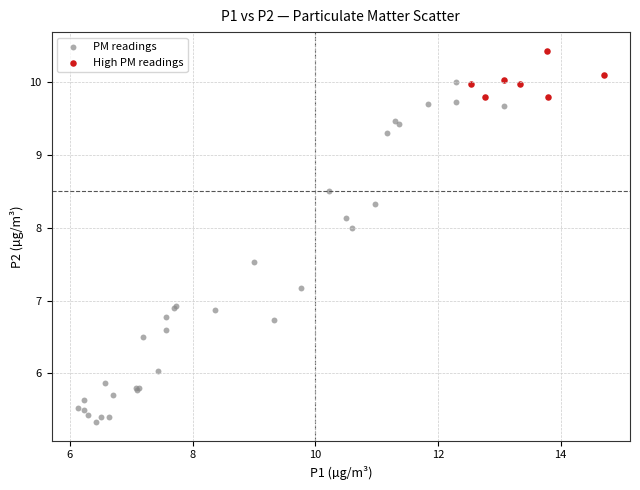

Which series has the largest Y range (max minus min)?

PM readings